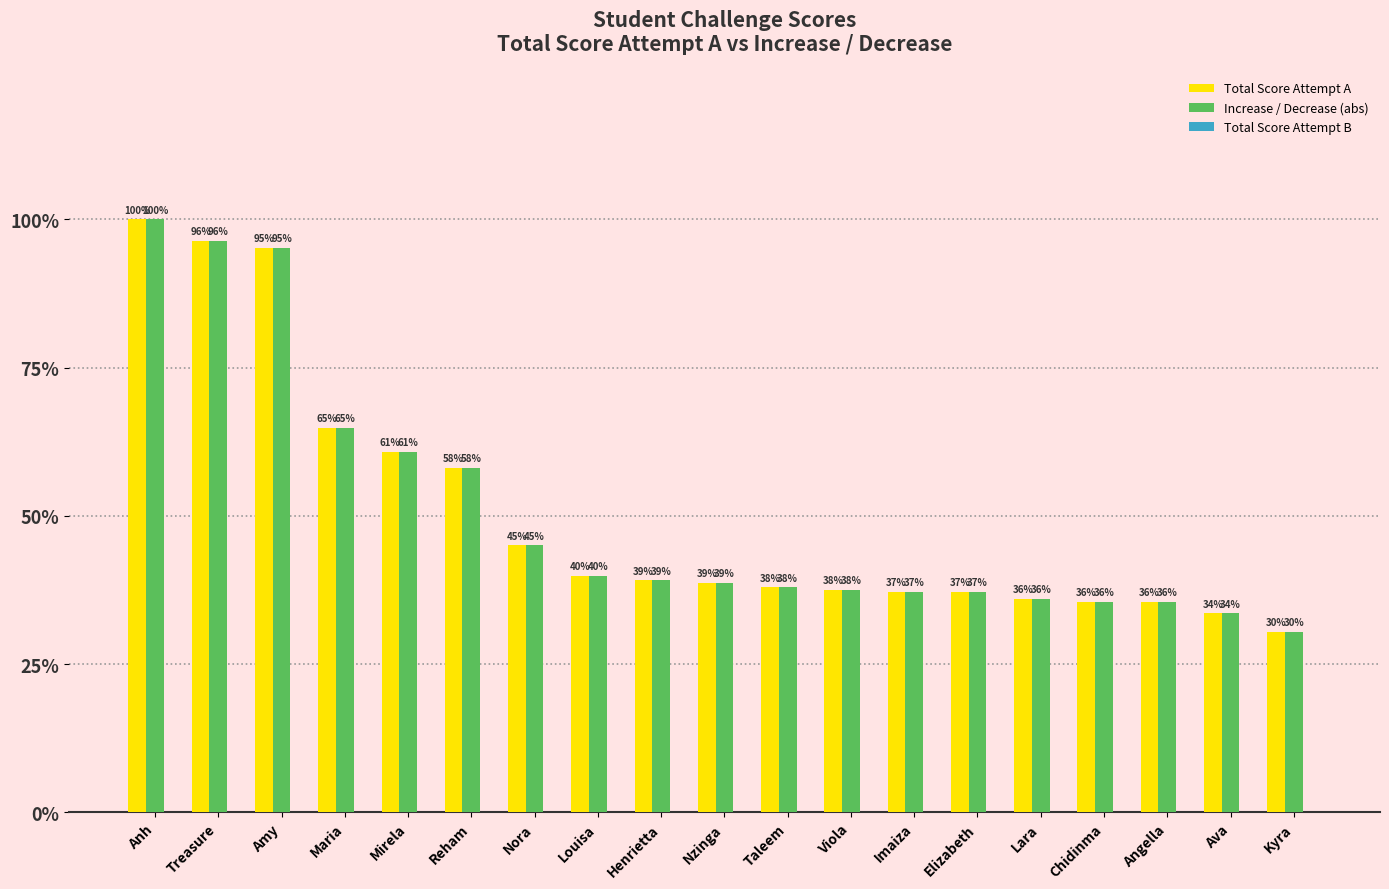

Does the chart contain stacked bars?

No